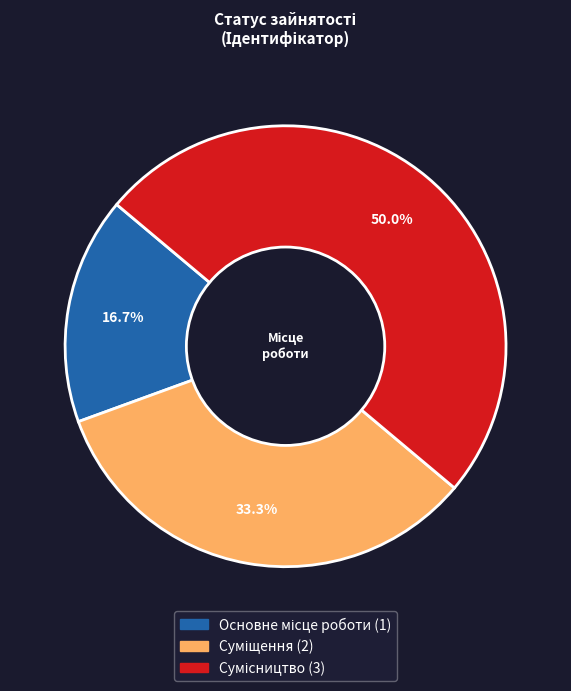

Which has a higher value, Сумісництво or Суміщення?

Сумісництво